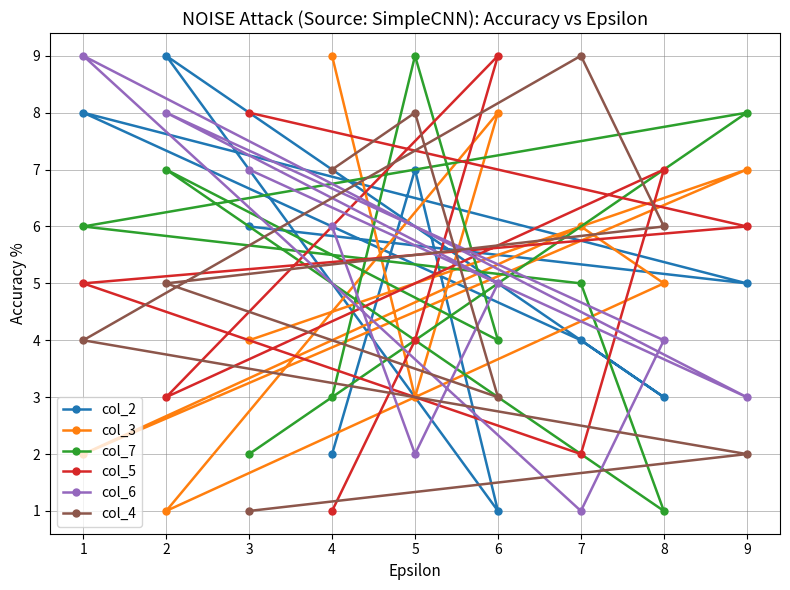

Reading left to right, extract all data points from this chart.

col_2: 1=8	2=9	3=6	4=2	5=7	6=1	7=4	8=3	9=5
col_3: 1=2	2=1	3=4	4=9	5=3	6=8	7=6	8=5	9=7
col_7: 1=6	2=7	3=2	4=3	5=9	6=4	7=5	8=1	9=8
col_5: 1=5	2=3	3=8	4=1	5=4	6=9	7=2	8=7	9=6
col_6: 1=9	2=8	3=7	4=6	5=2	6=5	7=1	8=4	9=3
col_4: 1=4	2=5	3=1	4=7	5=8	6=3	7=9	8=6	9=2